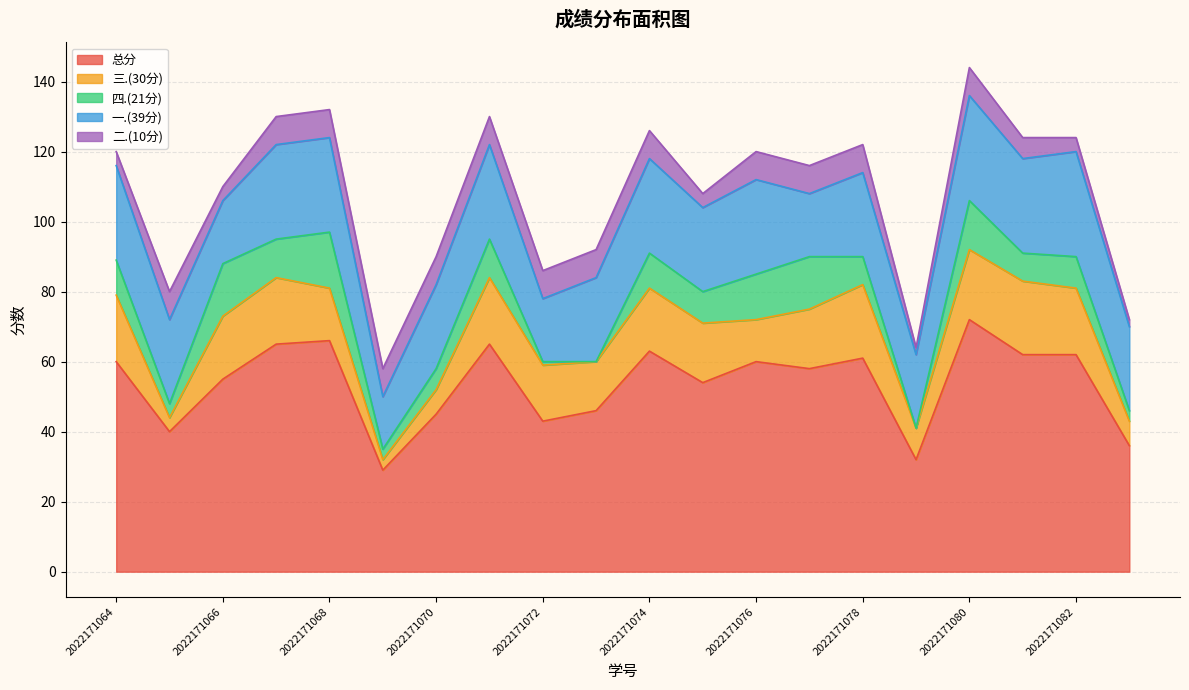

What is the value of the 一.(39分) point at the 18th from the left?

27